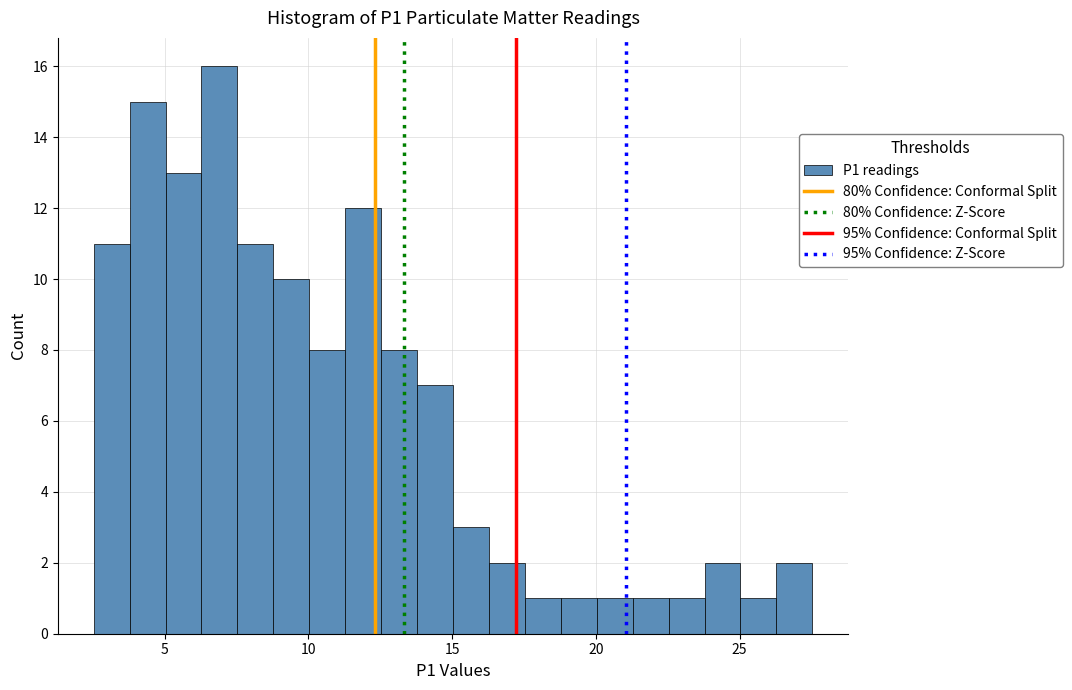

Around what value on the x-axis is the tallest bar? Give the approximate position of its centre, as read against the axis.

7.0